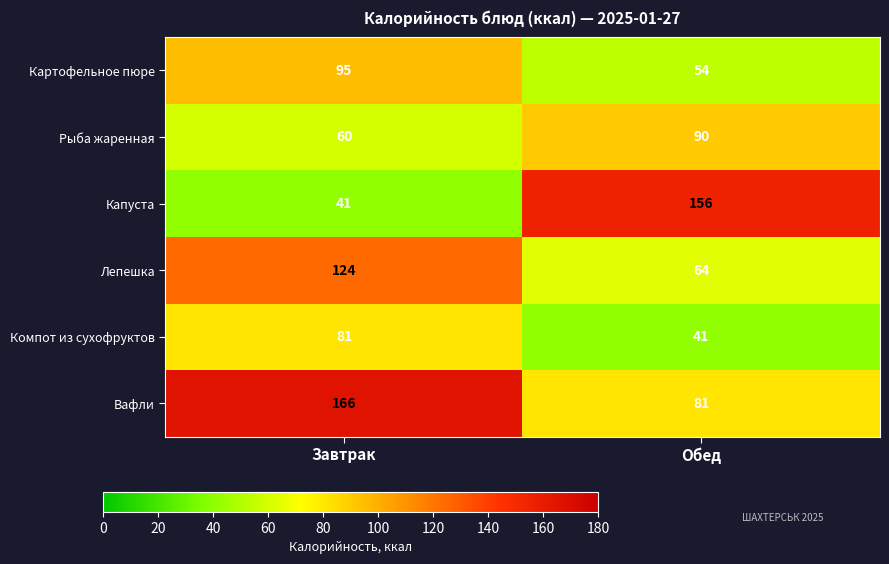

Reading left to right, transcribe all the data shown in this chart.

Картофельное пюре: 95	54
Рыба жаренная: 60	90
Капуста: 41	156
Лепешка: 124	64
Компот из сухофруктов: 81	41
Вафли: 166	81